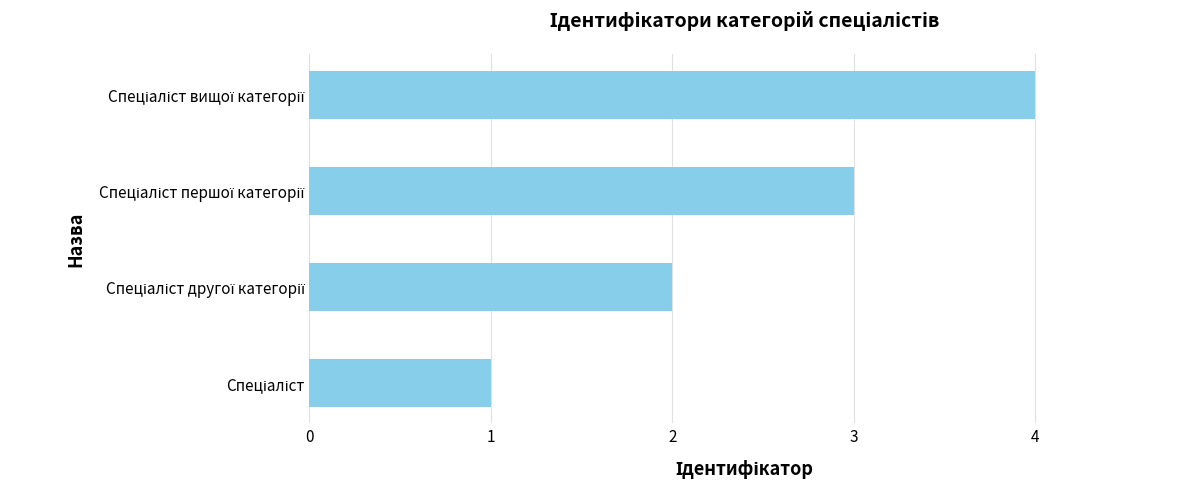

Does the chart contain any negative values?

No